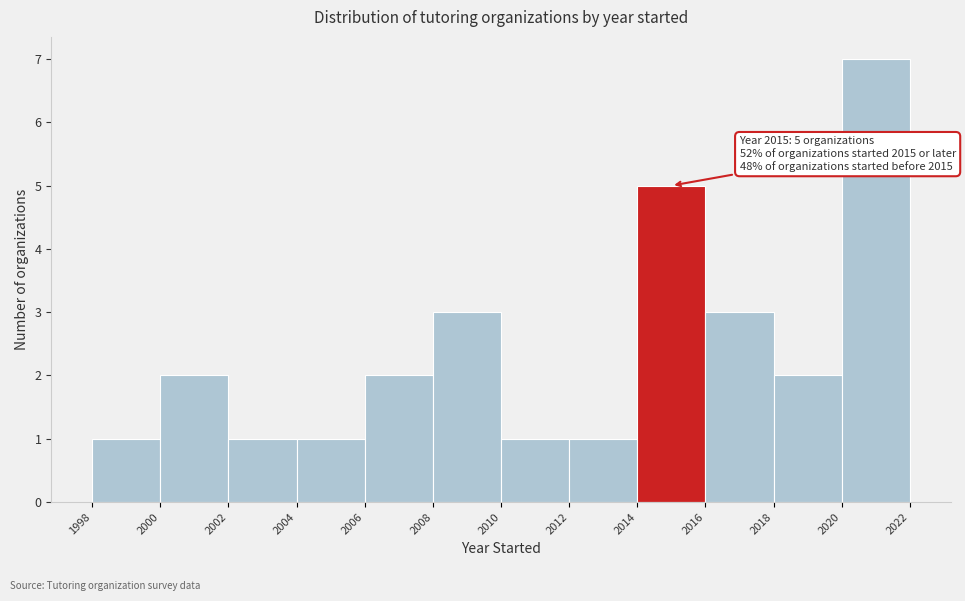

Over which range of the x-axis is the bar tallest?

2020 to 2022